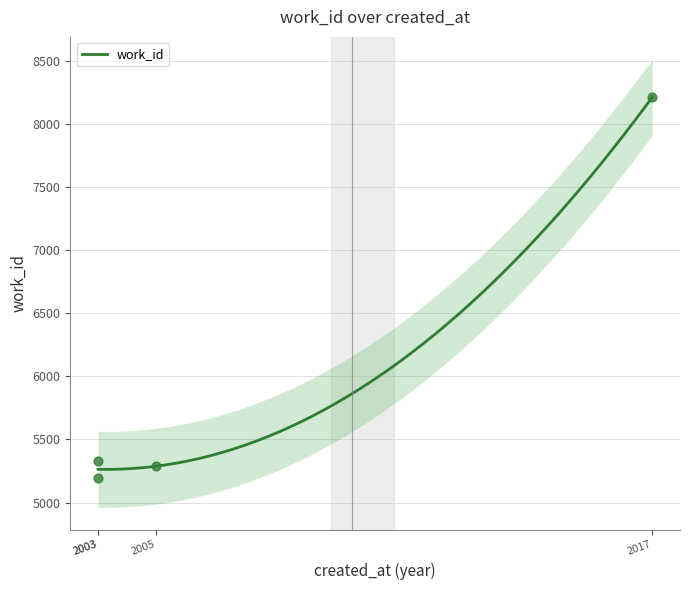

What is the maximum value for work_id?

8210.0